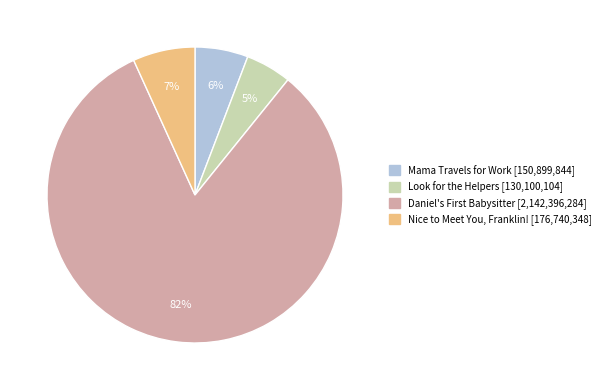

Does any single category account for the majority?

Yes